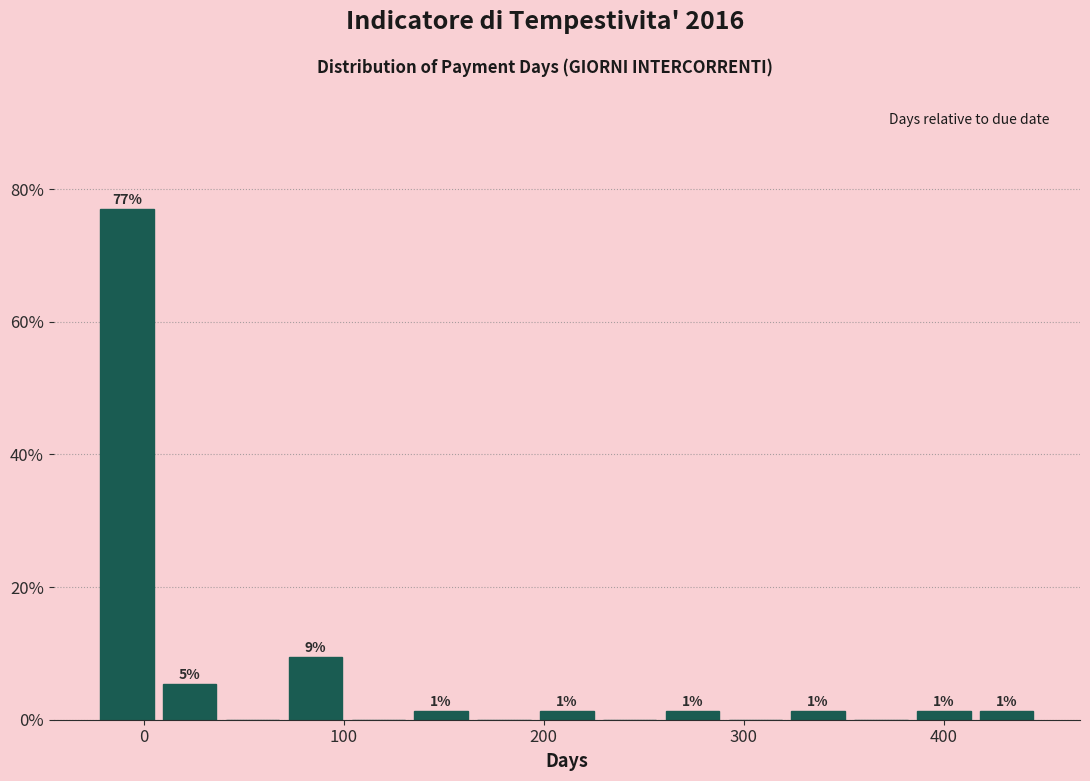

Around what value on the x-axis is the tallest bar? Give the approximate position of its centre, as read against the axis.

-10